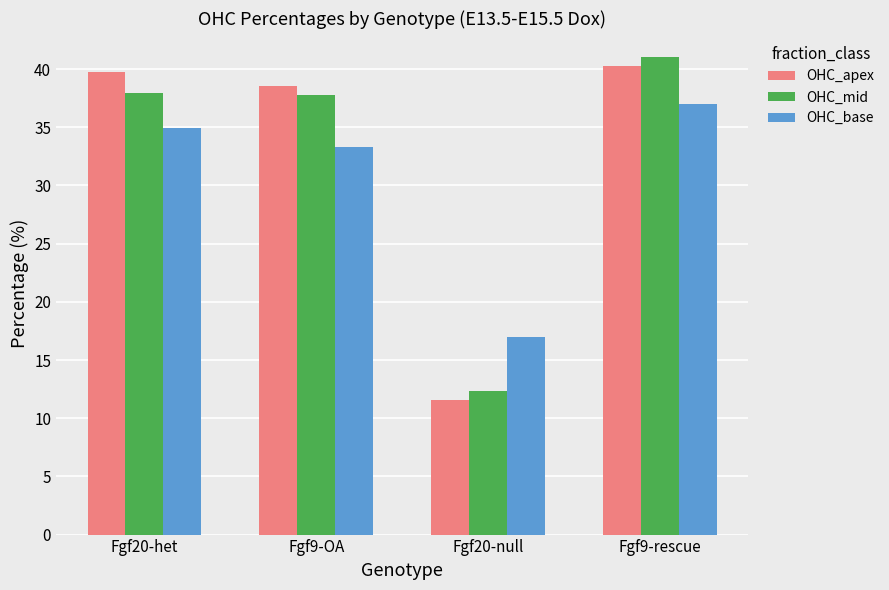

Which category has the lowest value across all series?

Fgf20-null